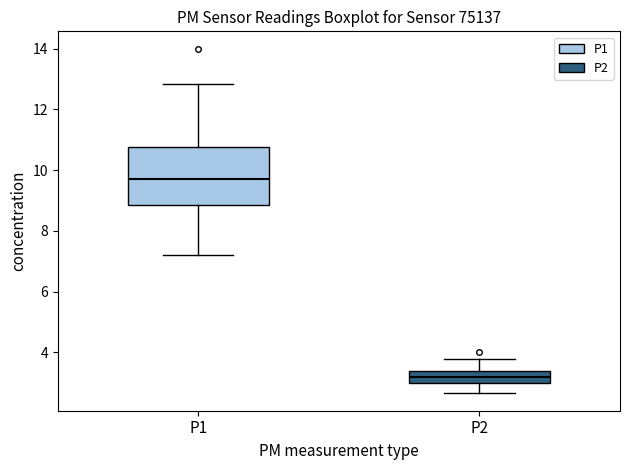

Reading left to right, read every box against the y-axis: the position of its median line, the range the box covers, and the ends of its whiskers. The values are not printed on the chart, so give them approximately, as read against the axis.

P1: median 9.8, box 8.8 to 10.8, whiskers 7.2 to 12.8
P2: median 3.2, box 3.0 to 3.4, whiskers 2.6 to 3.8